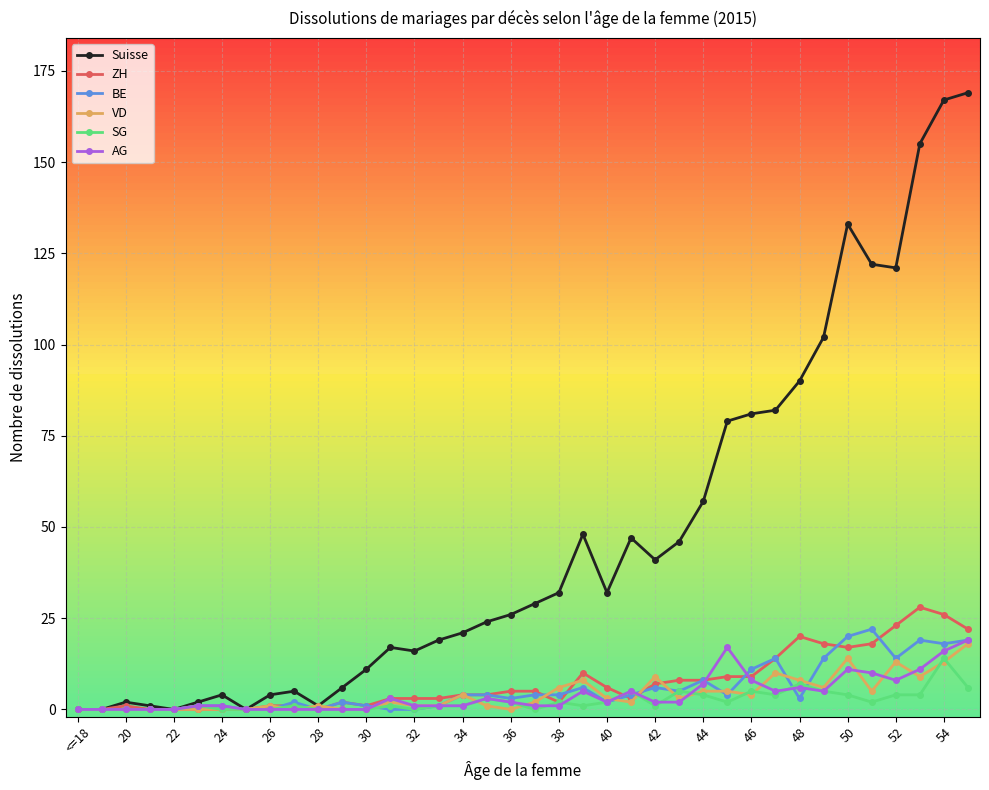

How many distinct data groups are displayed?

6